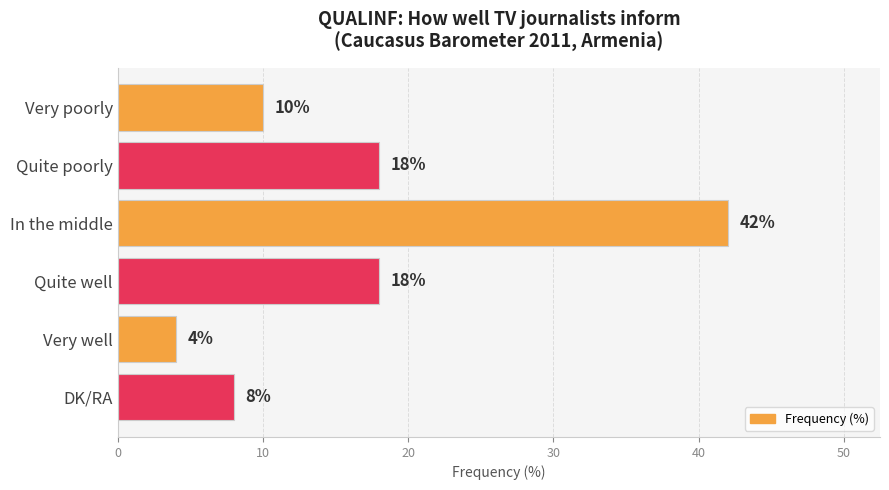

Which has a higher value, Very poorly or Very well?

Very poorly